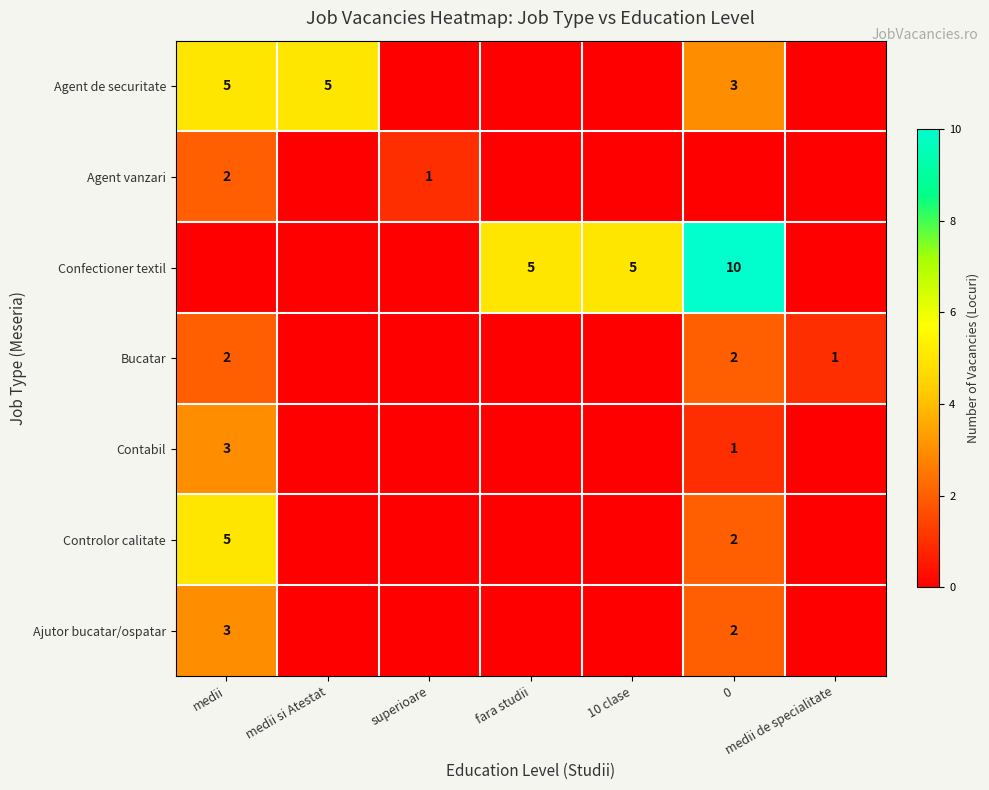

The value of Confectioner textil at 10 clase is 5. True or false?

True